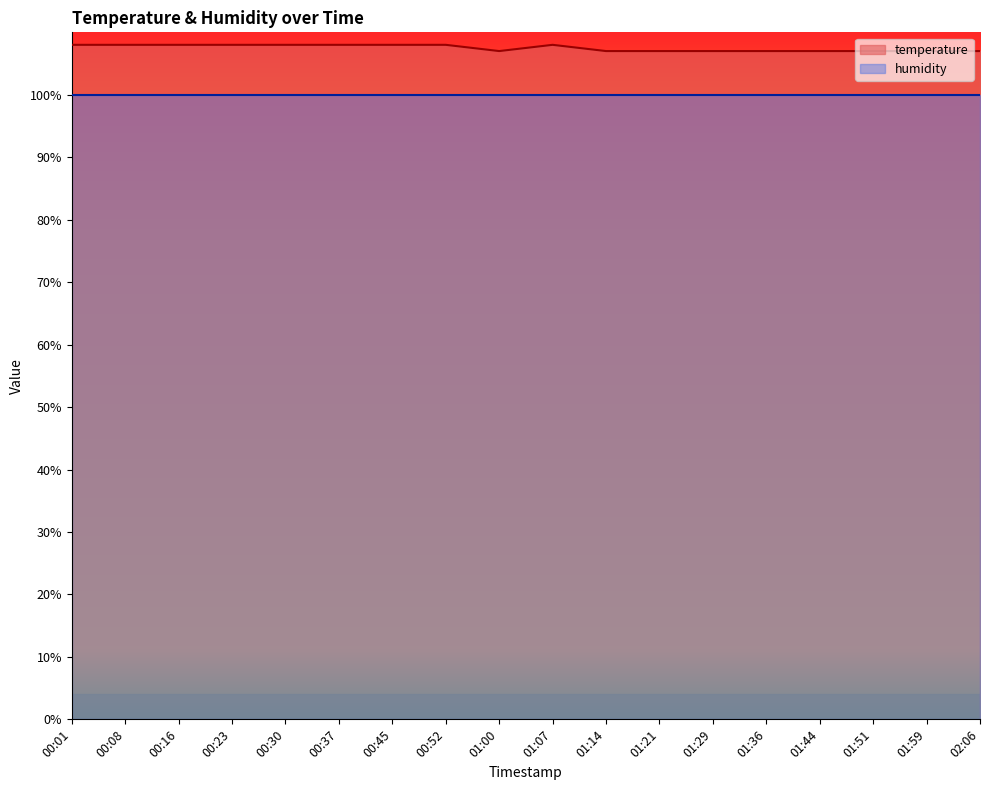

At which category does the data reach its first local valley?

01:00